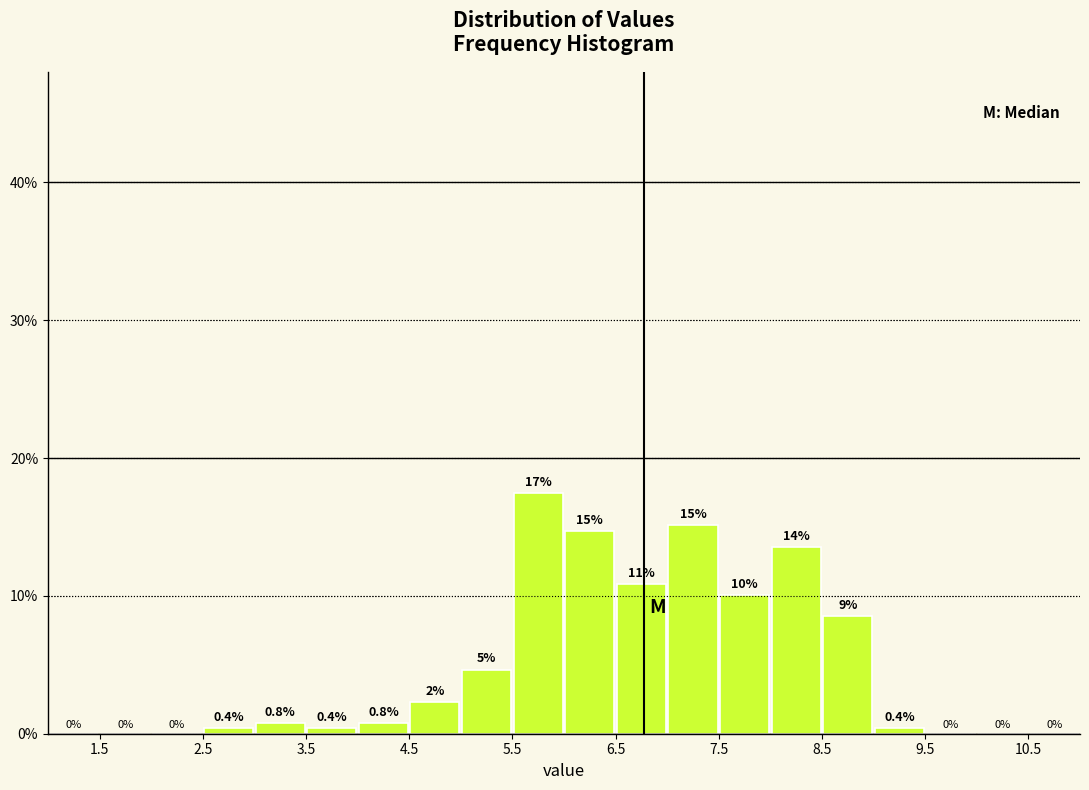

Which range on the x-axis has the tallest bar?

5.5 to 6.0